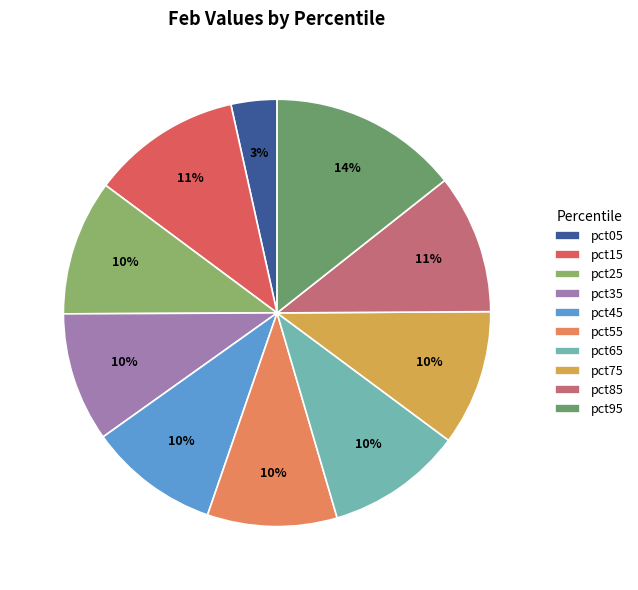

To the nearest percent, what portion does pct95 represent?

14%